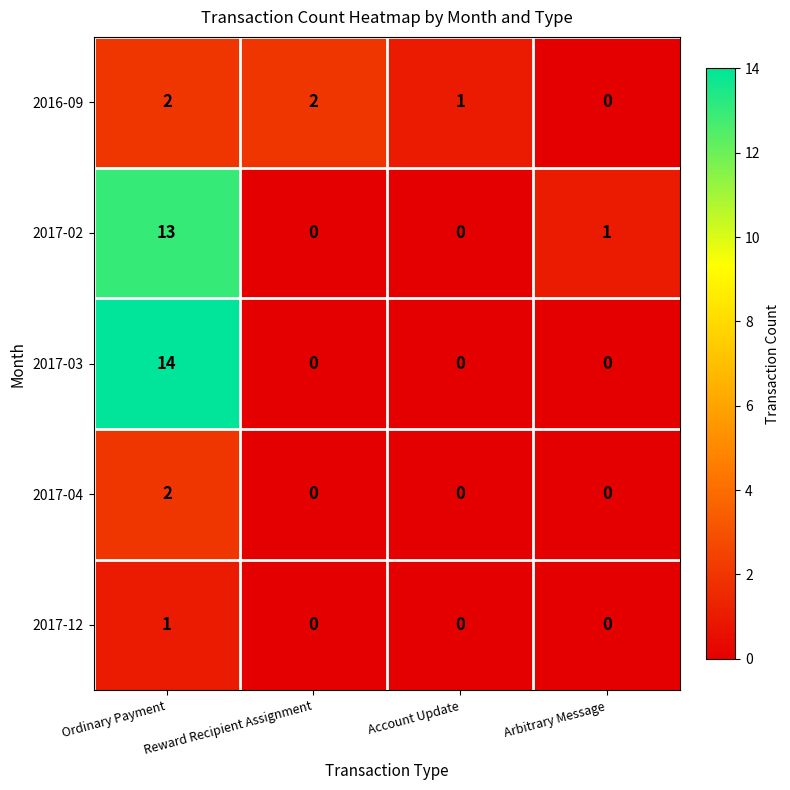

At which category is the sum across all series the highest?

Ordinary Payment